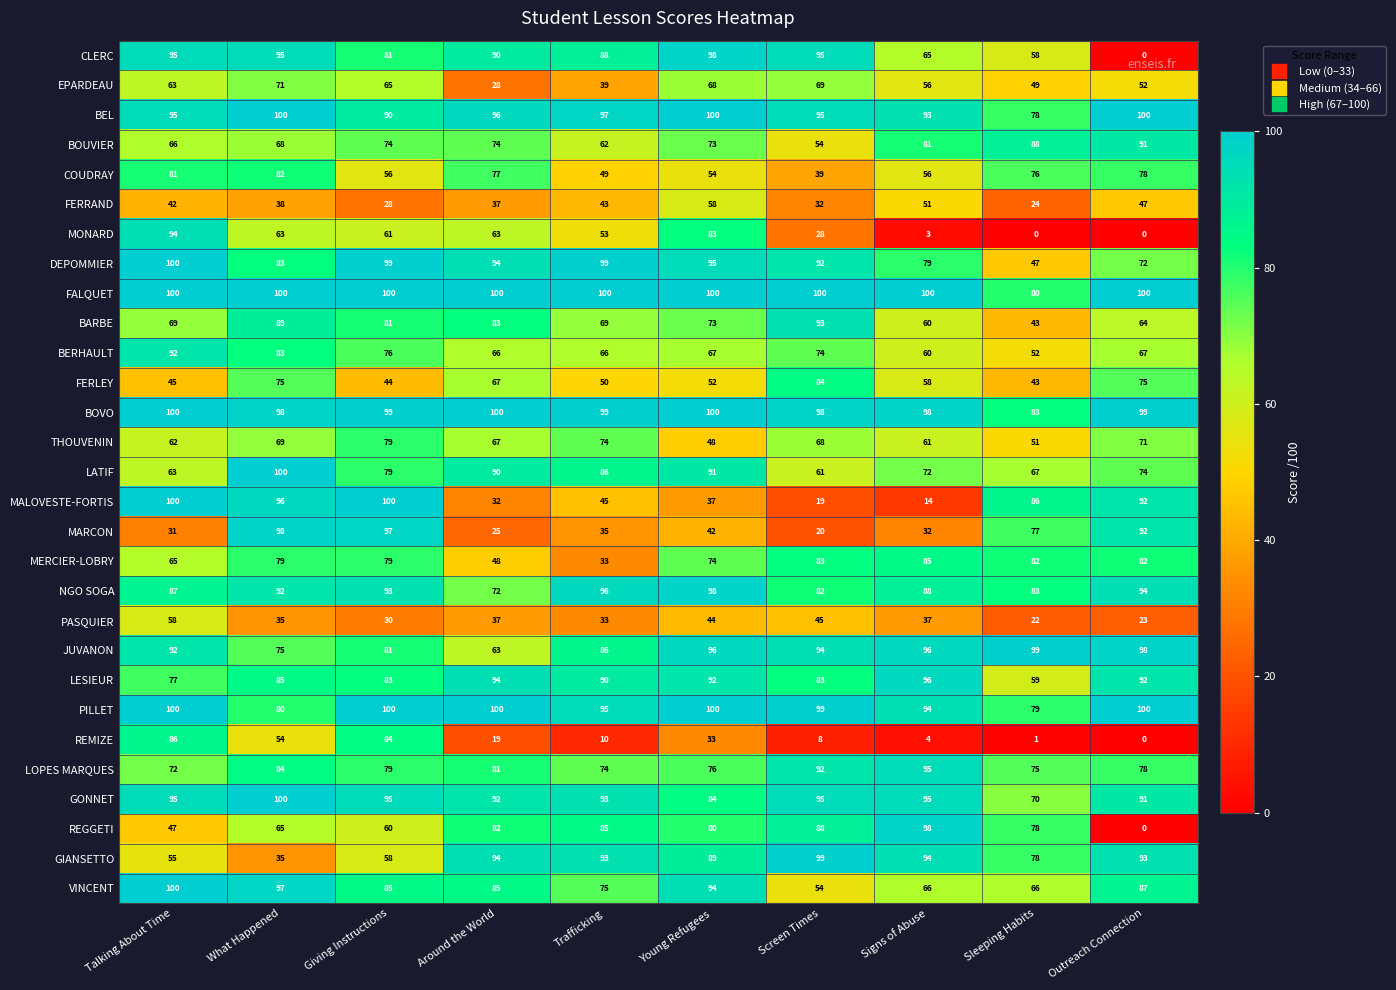

How many series are shown in this chart?

29